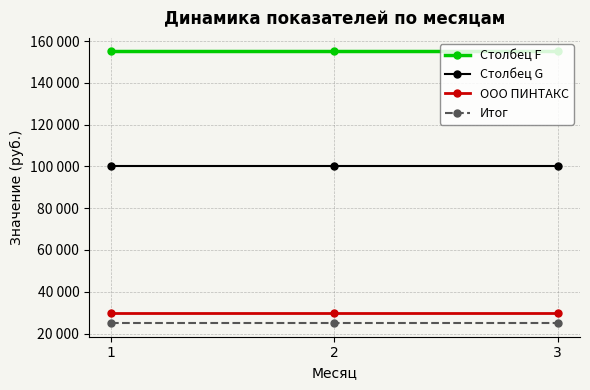

The Итог series shows 40260 at 1. True or false?

False